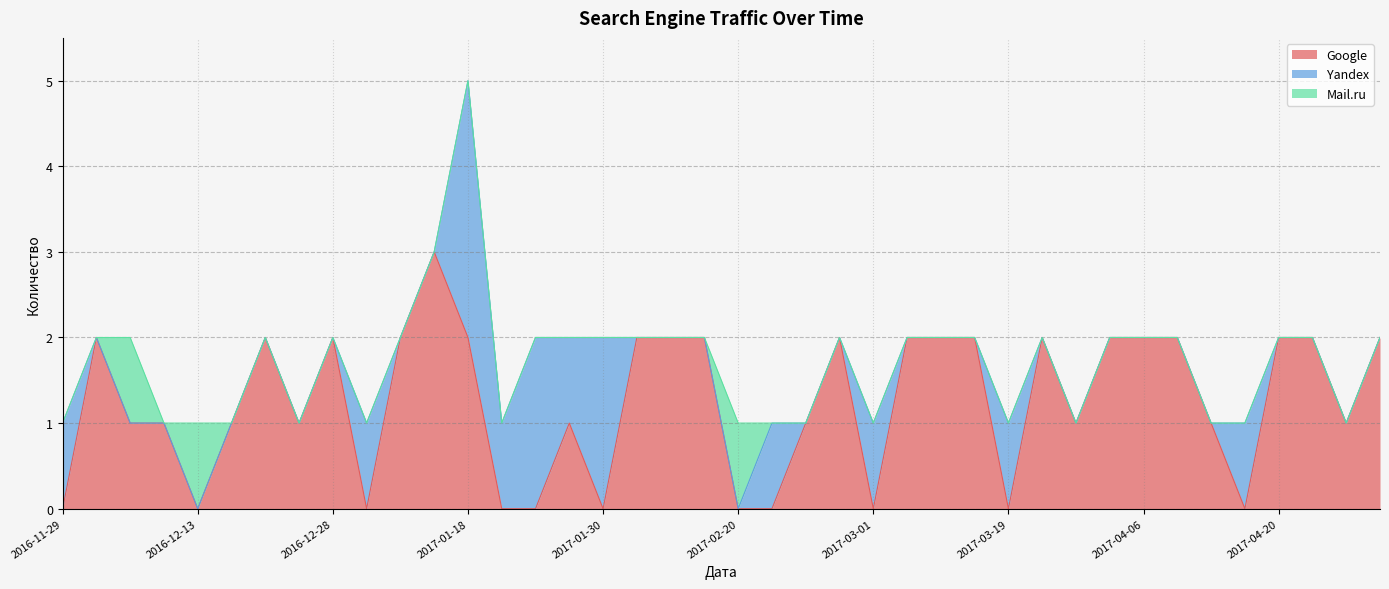

How many positive values does the Mail.ru series have?

3